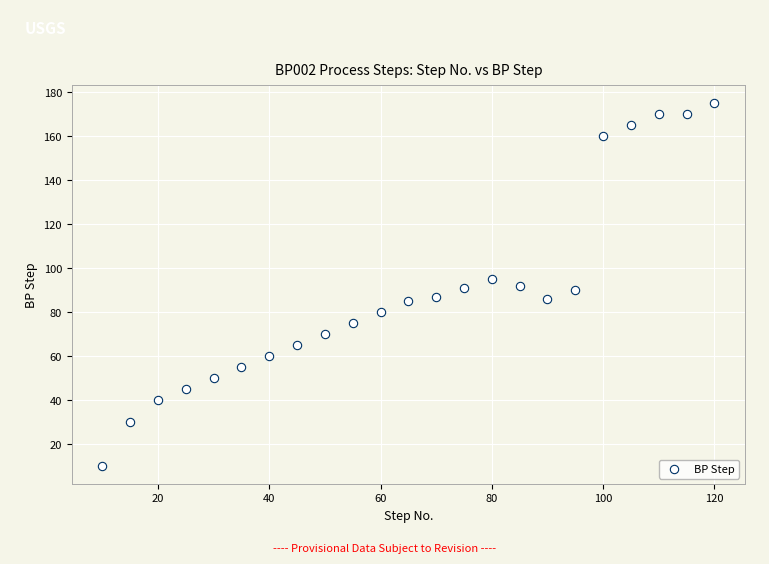

What is the range of X values (max minus min)?

110